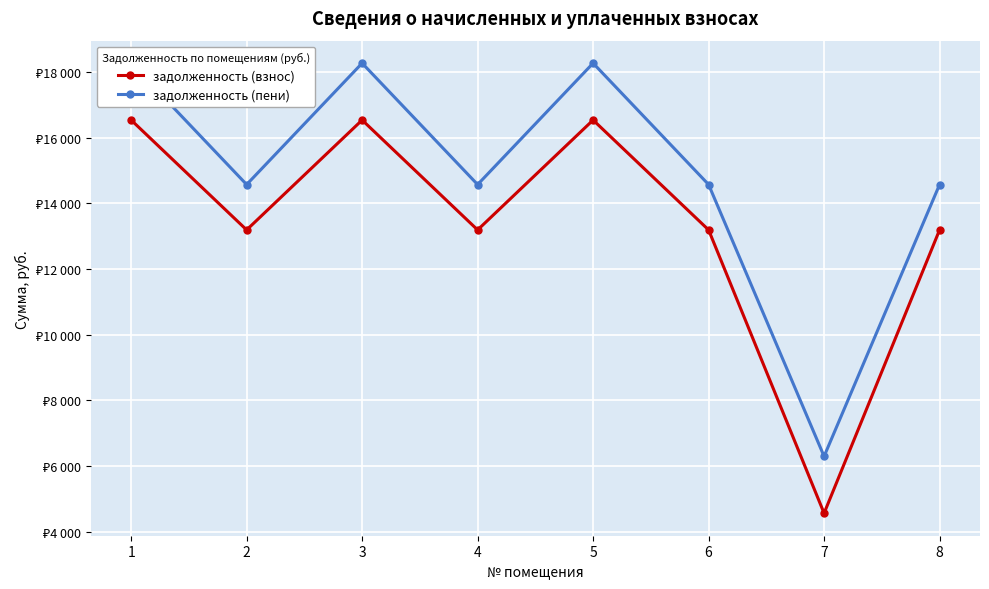

What is the highest value of the задолженность (пени) series?

18265.9